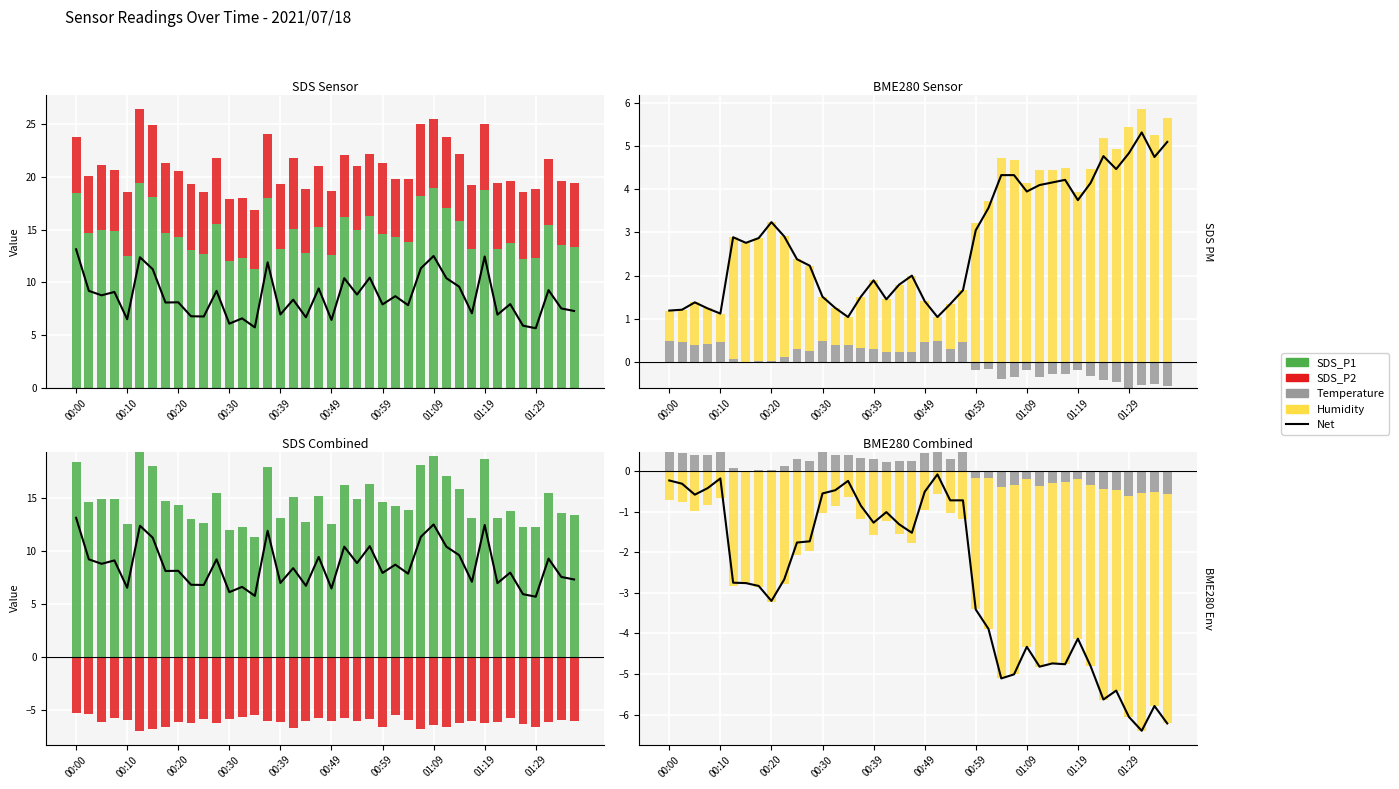

Is it true that SDS_P1 equals 2.5 at 14?

False